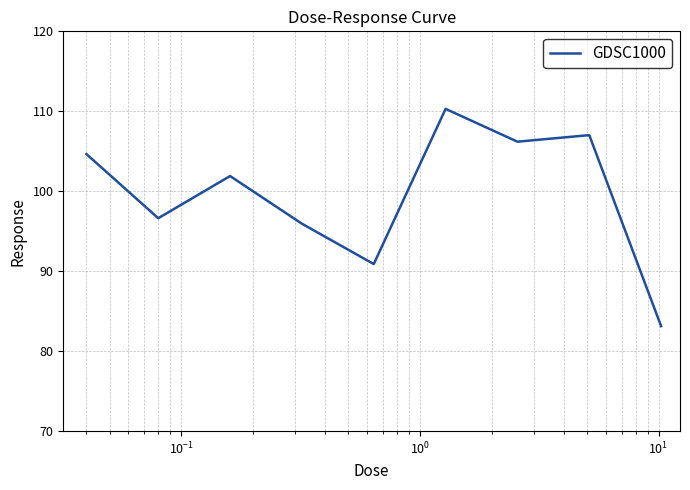

What is the minimum value shown in the chart?

83.1